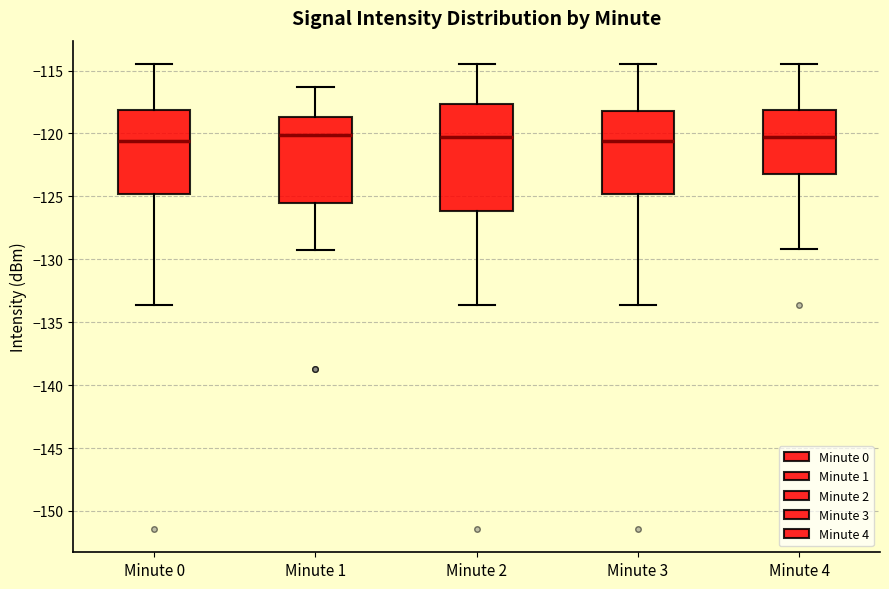

Where is the upper edge of the box for Minute 0 on the y-axis? The values are not printed on the chart, so give them approximately, as read against the axis.

-118.0